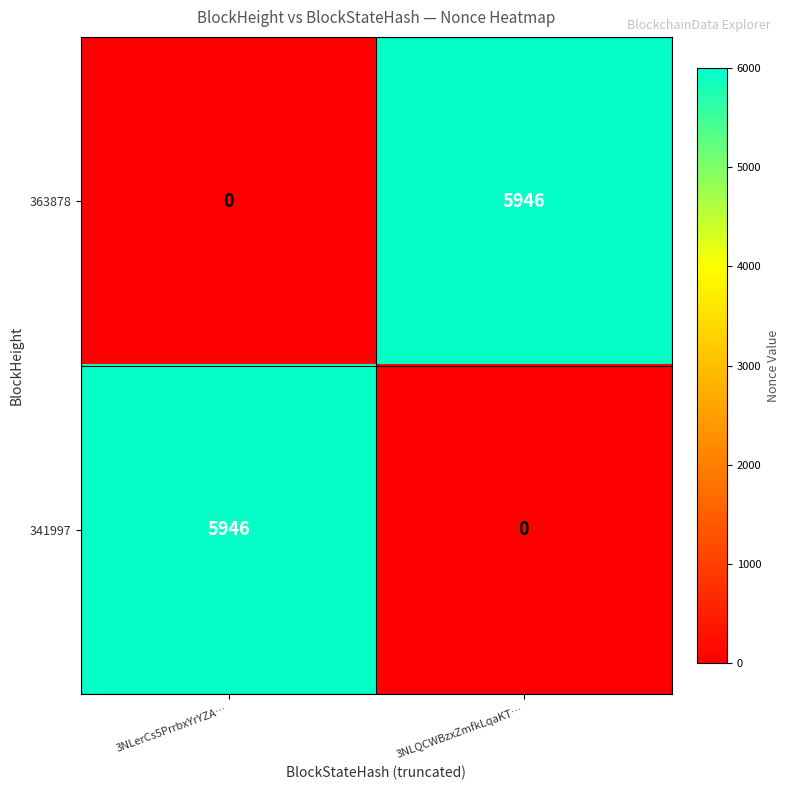

What is the difference between the highest and lowest values at 3NLQCWBzxZmfkLqaKT…?

5946